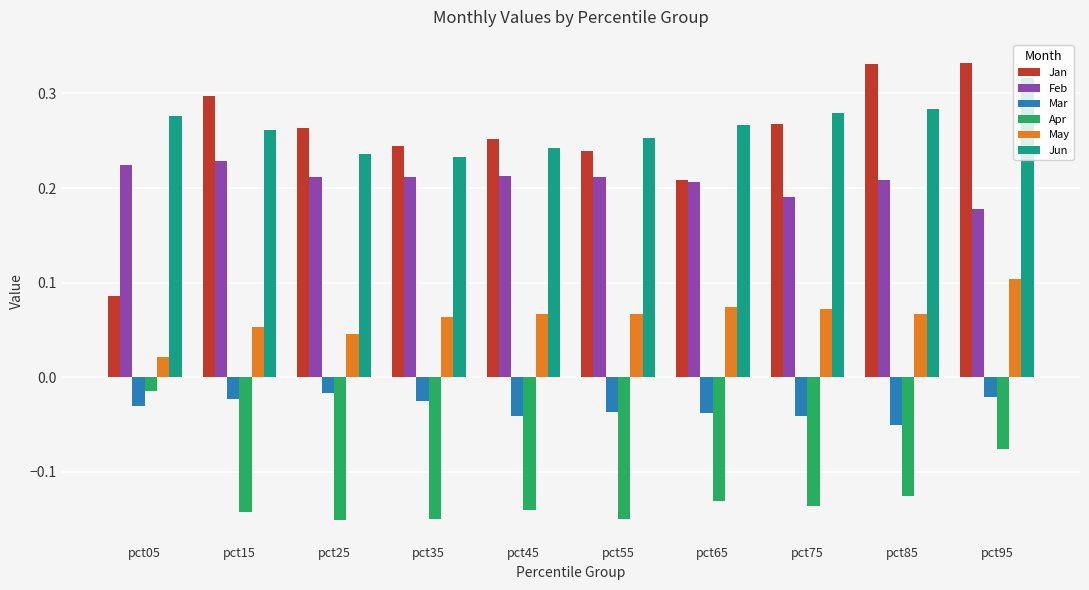

At which category is the sum across all series the highest?

pct95